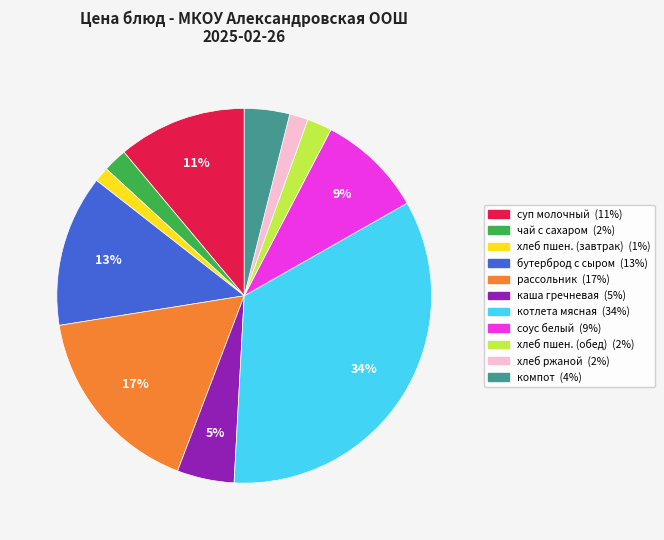

How many slices are in this pie chart?

11